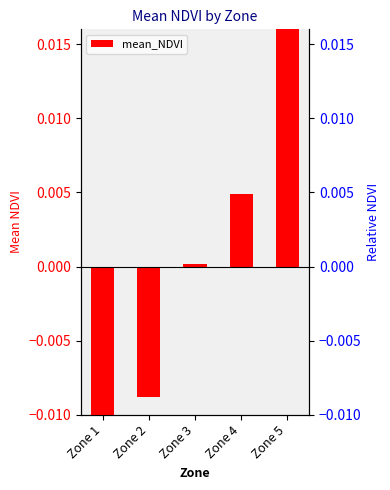

List the labels in order of value, largest first.

Zone 5, Zone 4, Zone 3, Zone 2, Zone 1